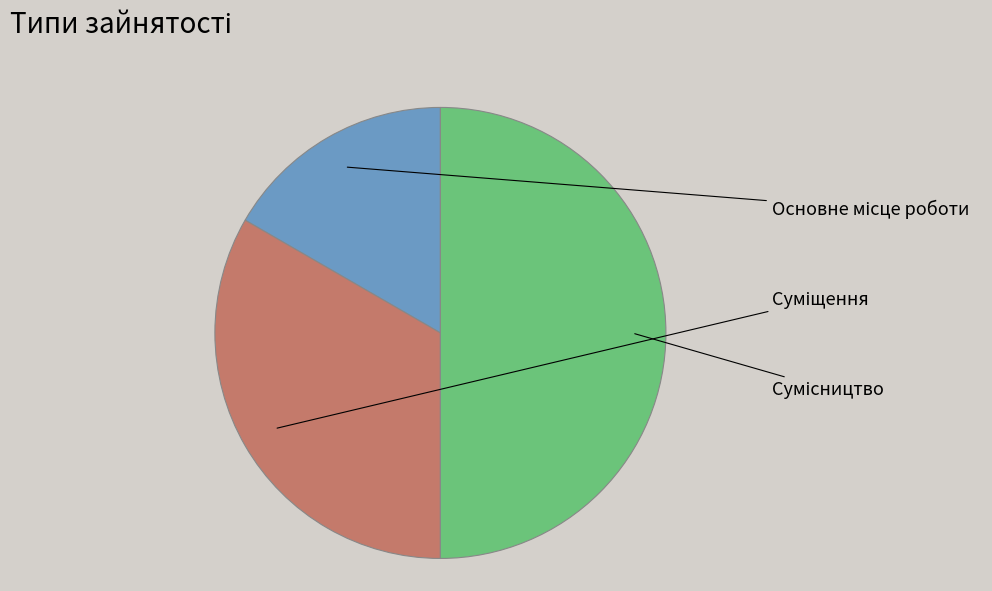

Which category has the biggest portion of the pie?

Сумісництво